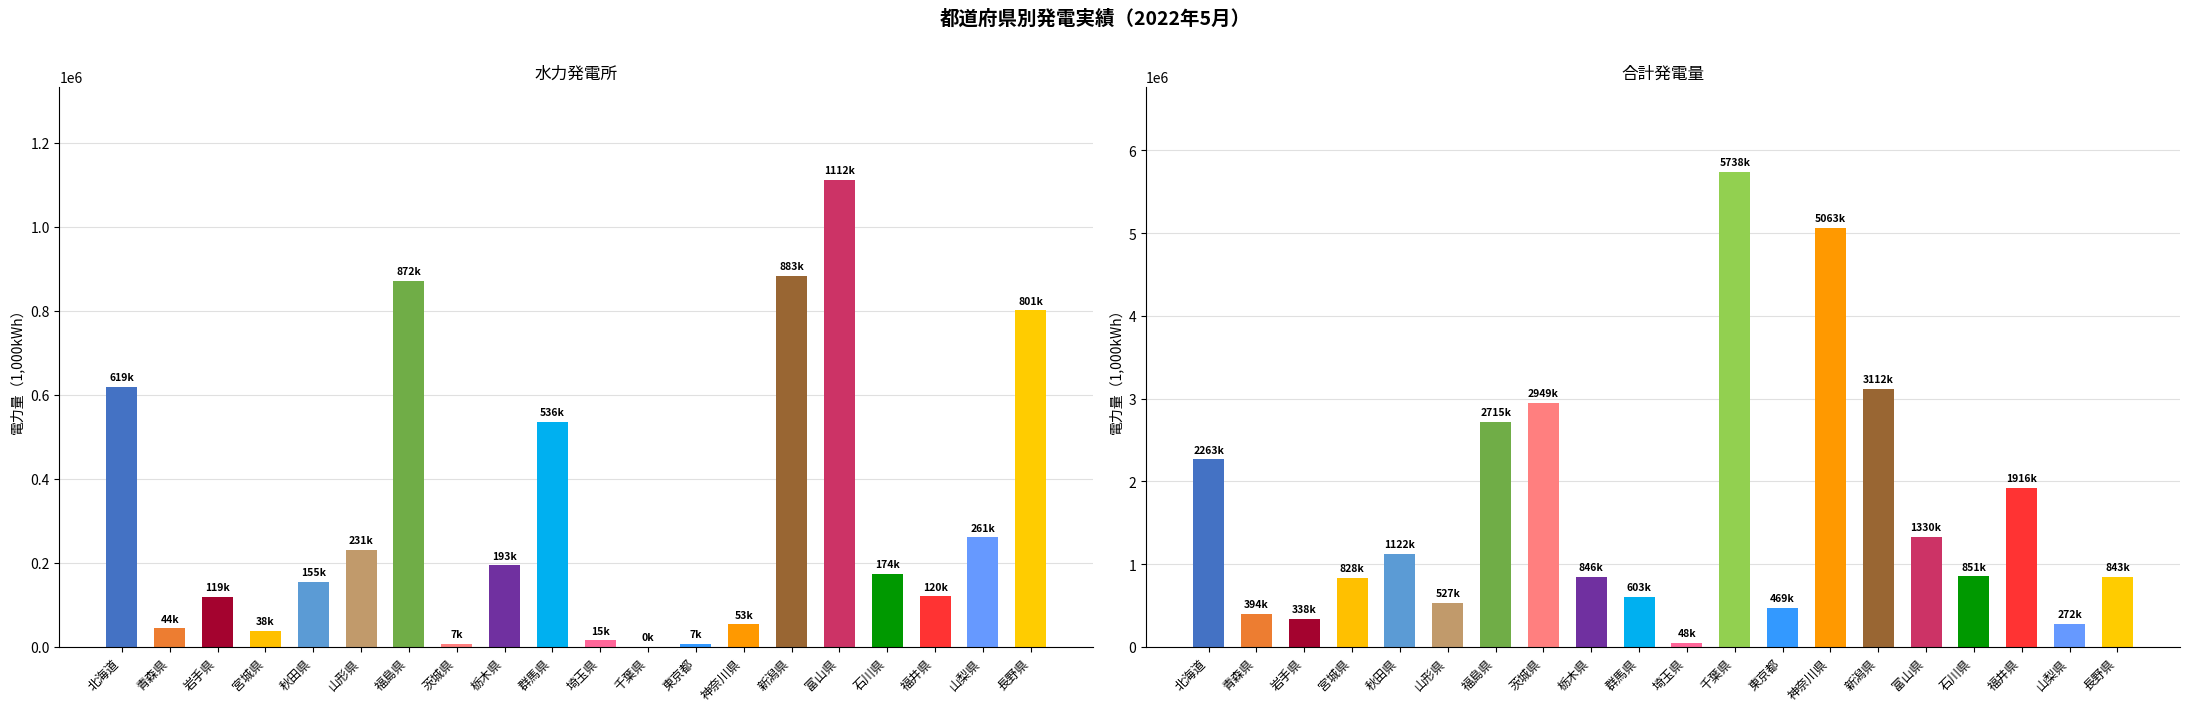

Which category has the highest value in the 水力発電所 series?

富山県